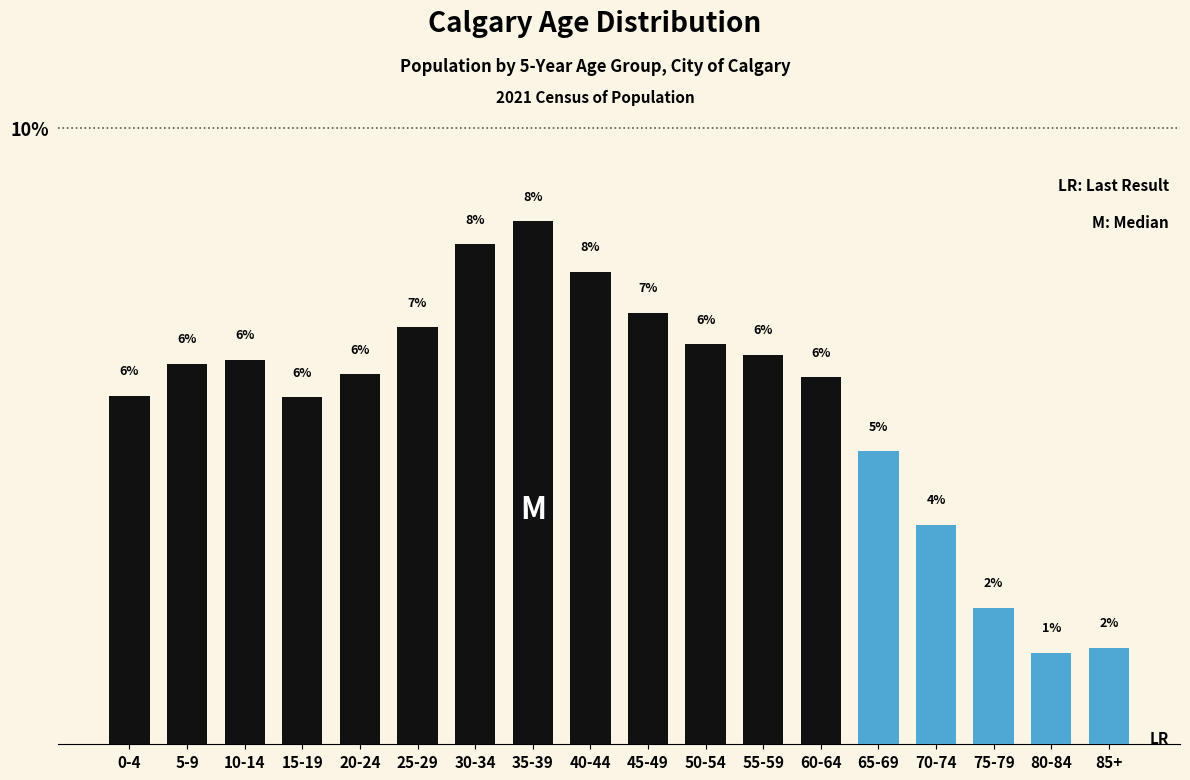

What is the sum of all values?

100.0